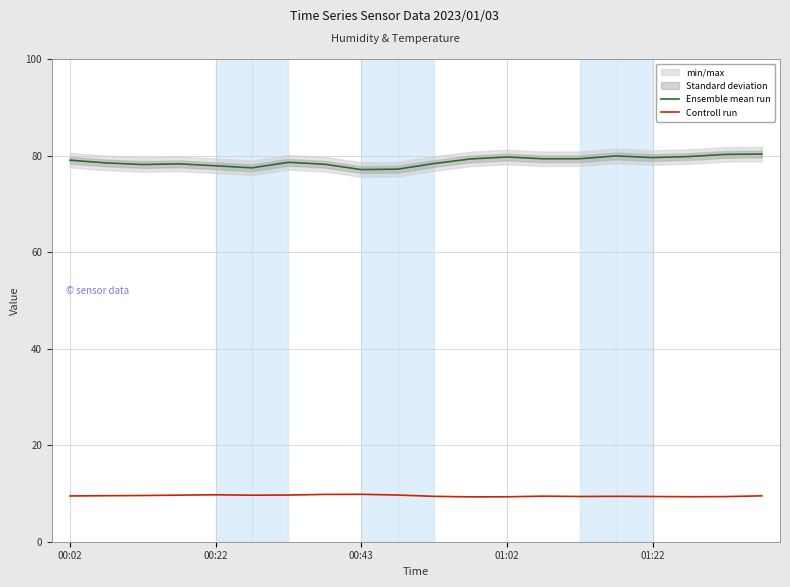

What is the smallest value displayed?

9.3